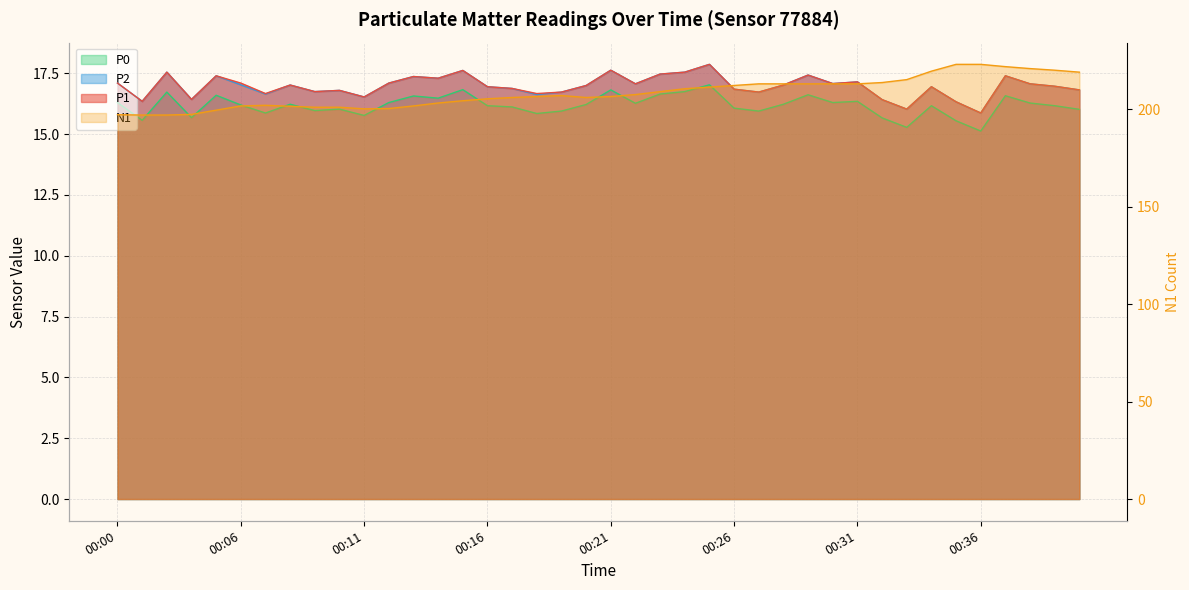

The value of P1 at 00:37 is 17.4. True or false?

True